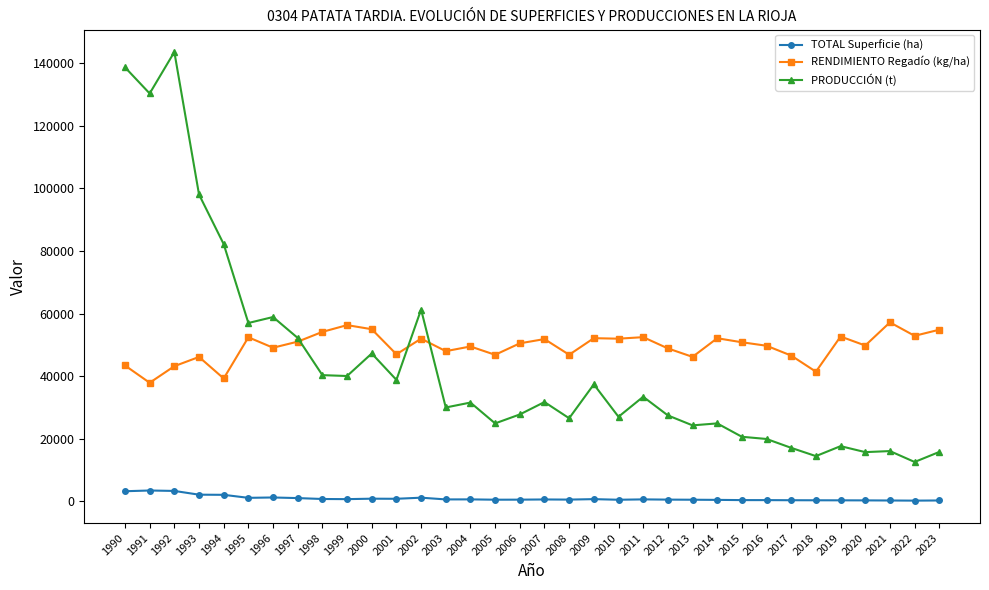

Where is the first local minimum for RENDIMIENTO Regadío (kg/ha)?

1991